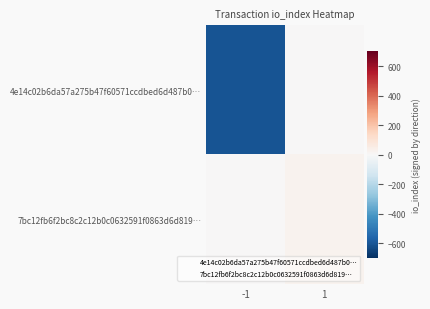

Rank the series by their maximum value, from highest to lowest.

7bc12fb6f2bc8c2c12b0c0632591f0863d6d819…, 4e14c02b6da57a275b47f60571ccdbed6d487b0…